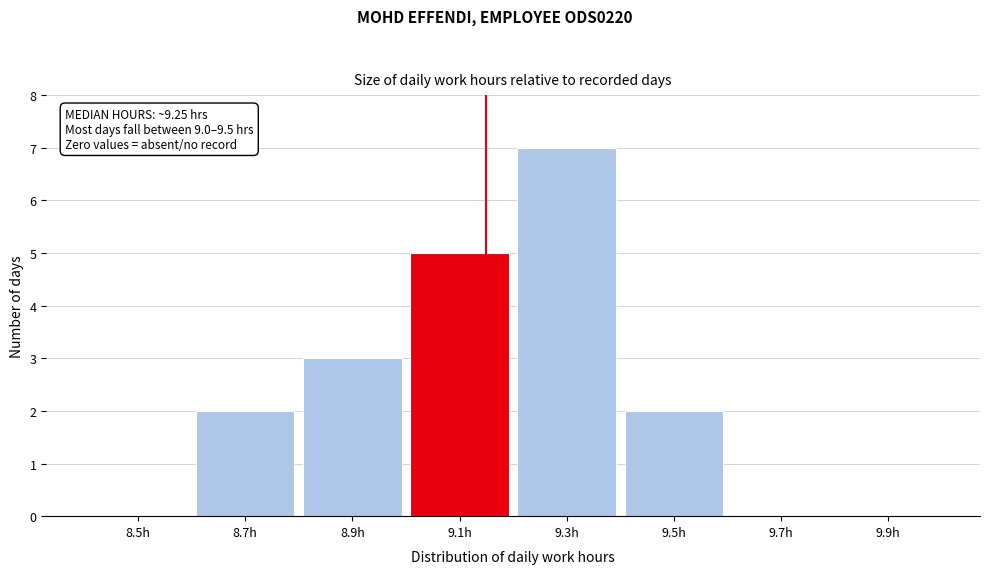

Reading right to left, transcribe all the data shown in this chart.

9.9h=0	9.7h=0	9.5h=2	9.3h=7	9.1h=5	8.9h=3	8.7h=2	8.5h=0